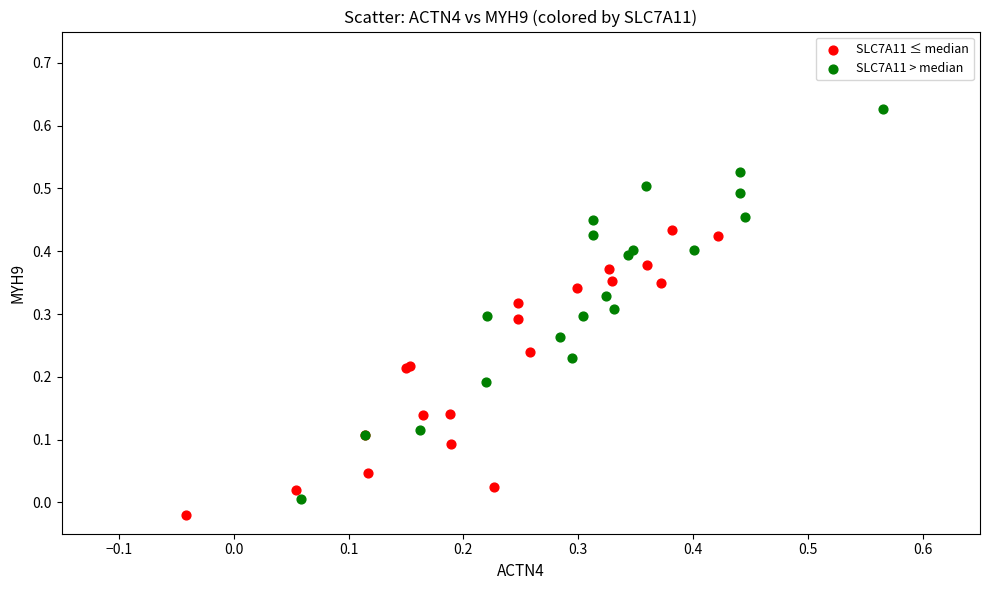

What are all the series names shown in the legend?

SLC7A11 ≤ median, SLC7A11 > median